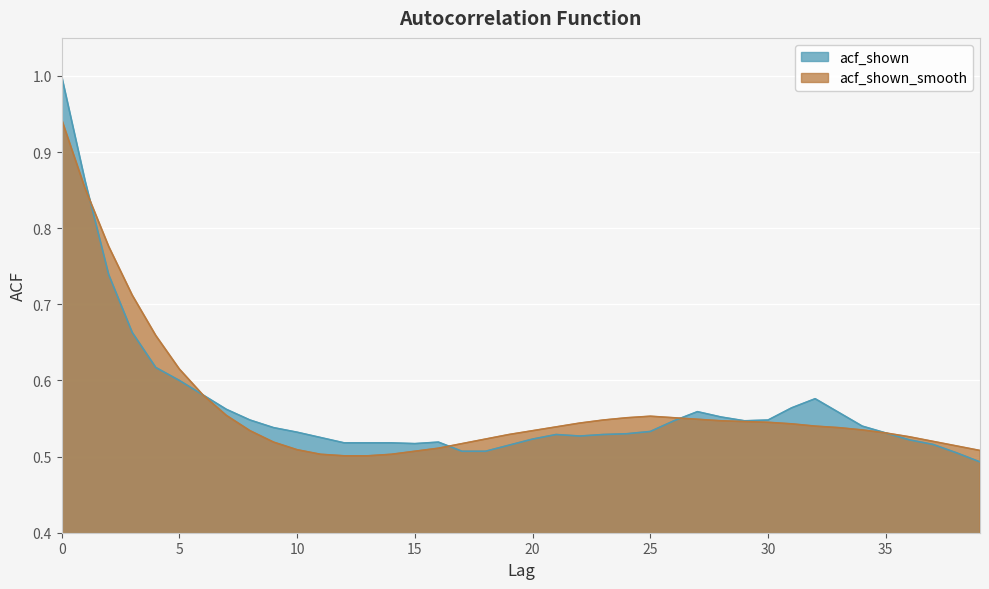

At which category does the chart reach its minimum across all series?

39